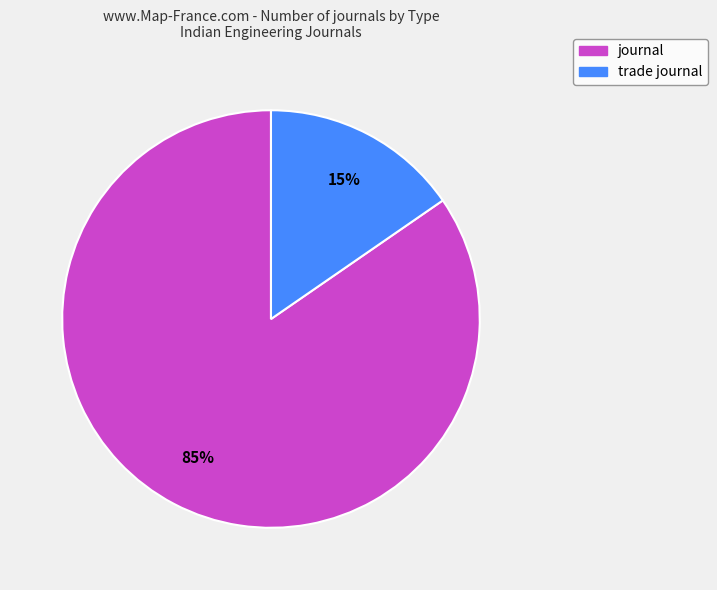

Is the sum of journal and trade journal greater than half?

Yes